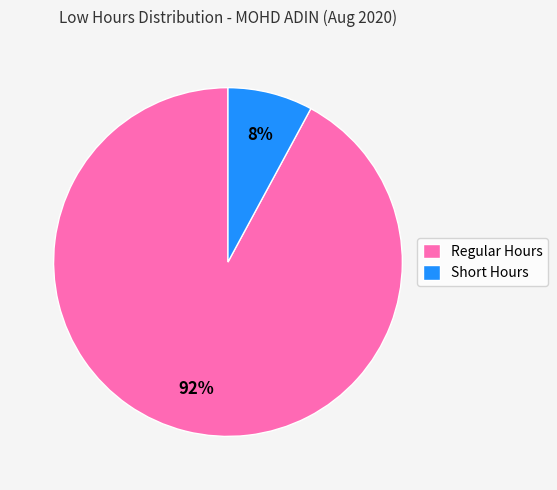

To the nearest percent, what portion does Short Hours represent?

8%